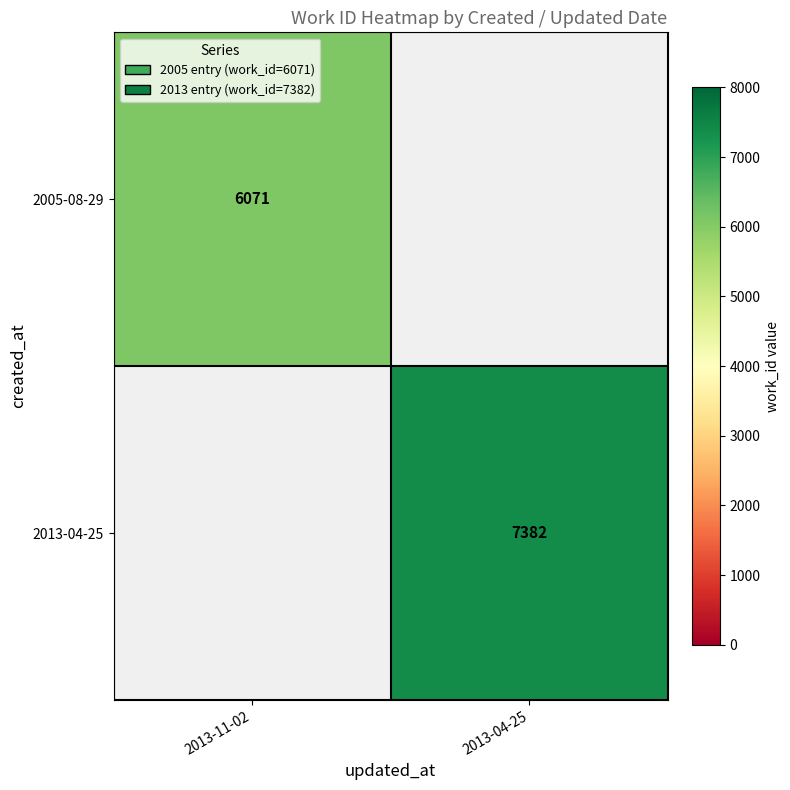

True or false: 2005-08-29 has a value of 4132 at 2013-11-02.

False